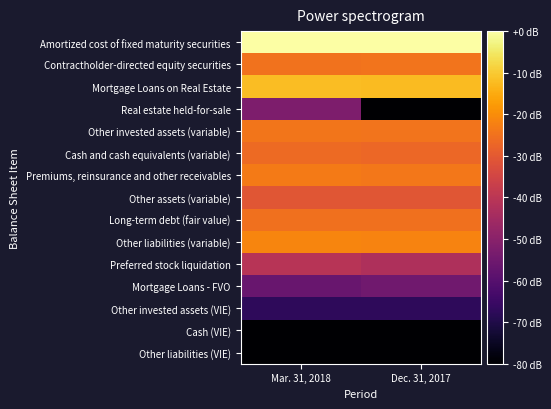

What is the spread (max minus min) of values at Mar. 31, 2018?

80.0